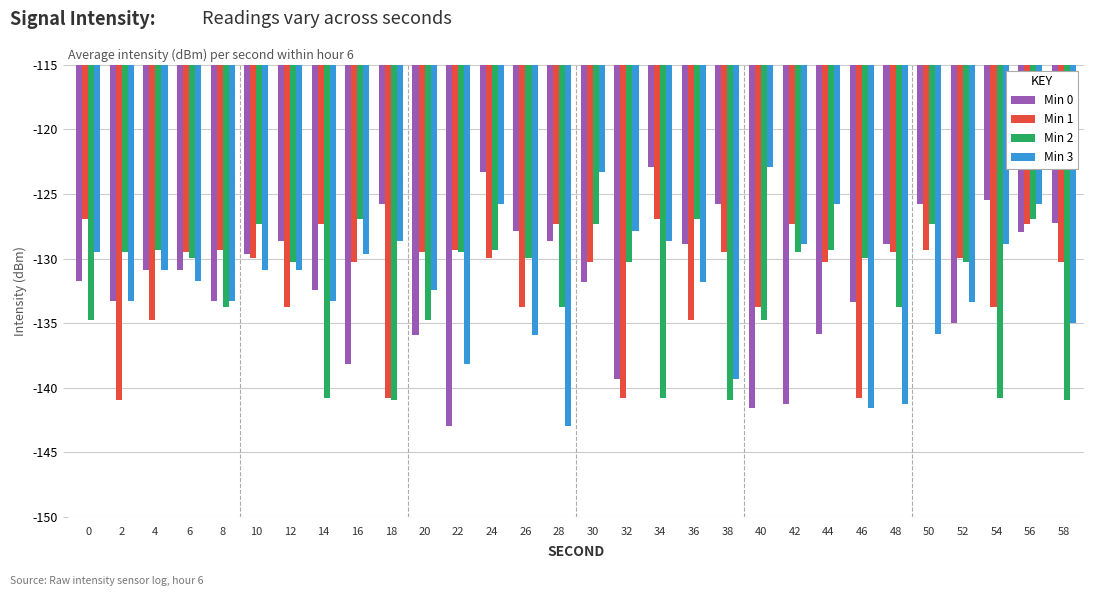

Between 10 and 40, which series saw the biggest shift?

Min 0